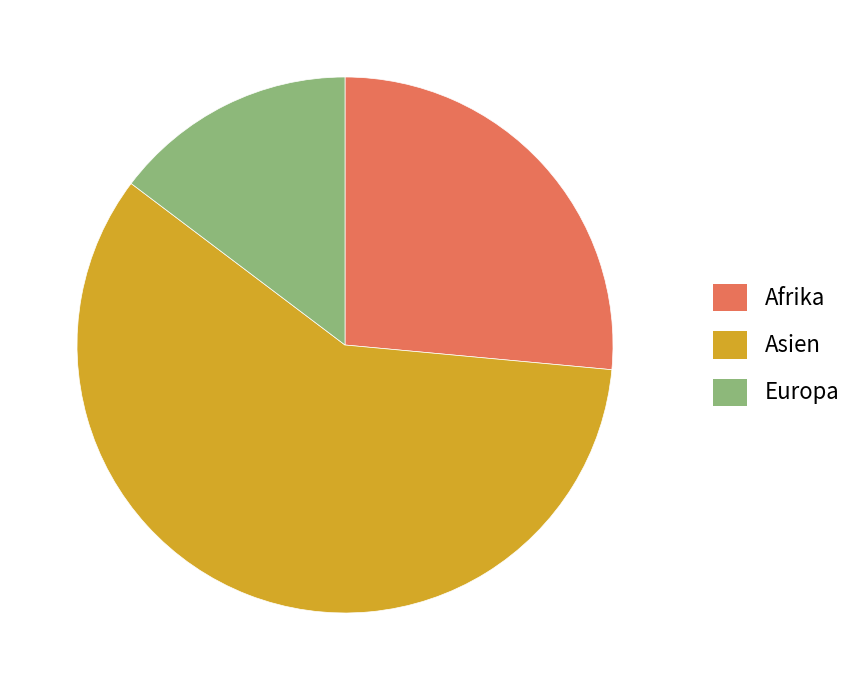

Does Asien account for over 50% of the chart?

Yes